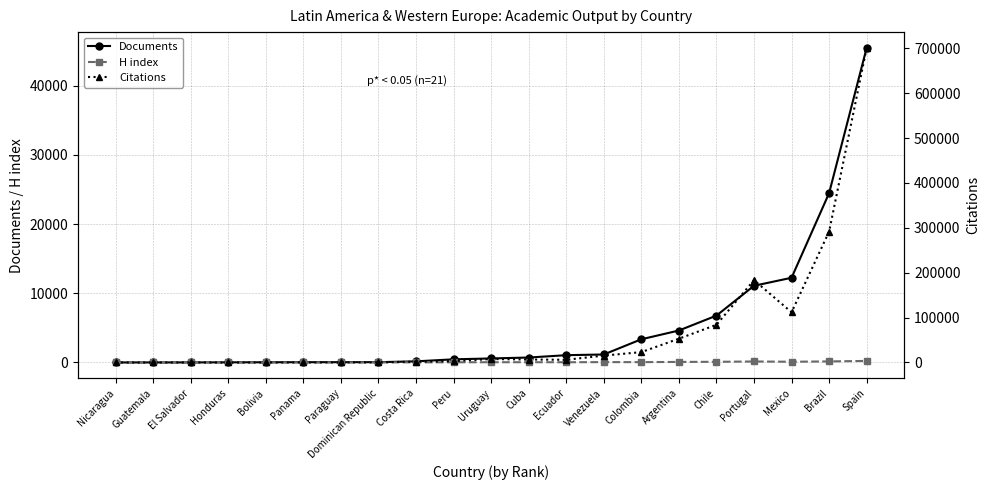

What is the difference between the Documents values at Dominican Republic and Panama?

5